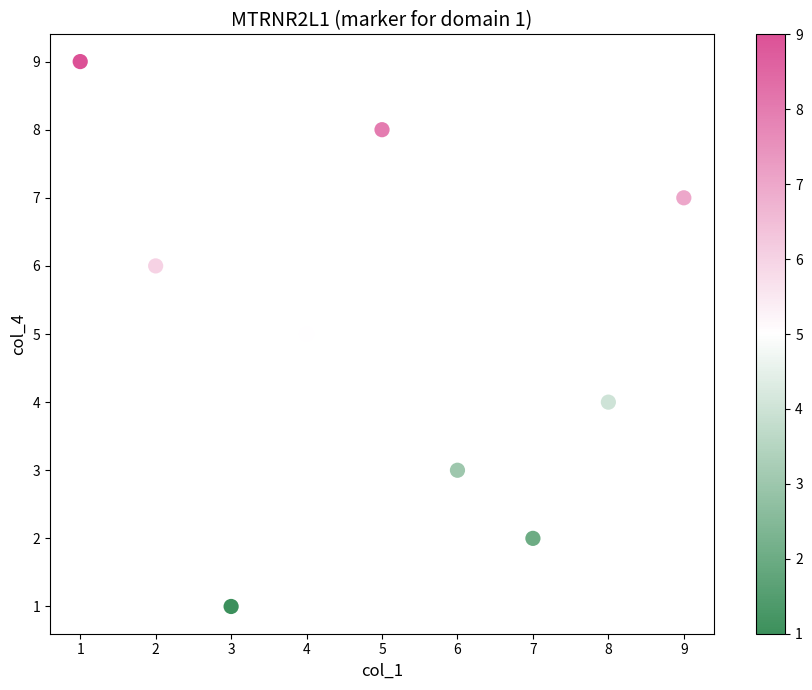

What is the average Y value?

5